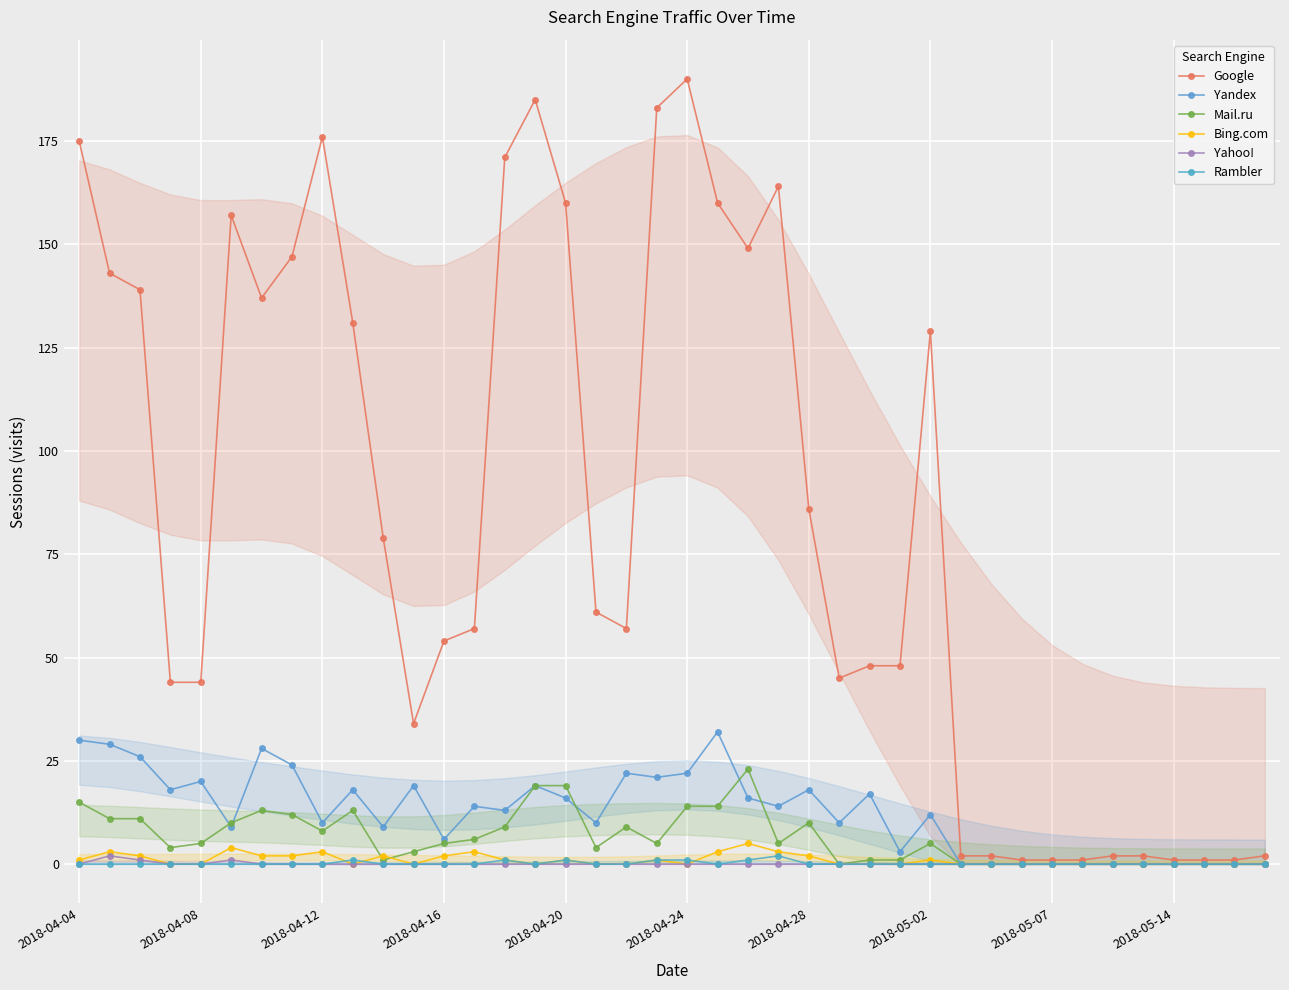

The Google series shows 1 at 37. True or false?

False